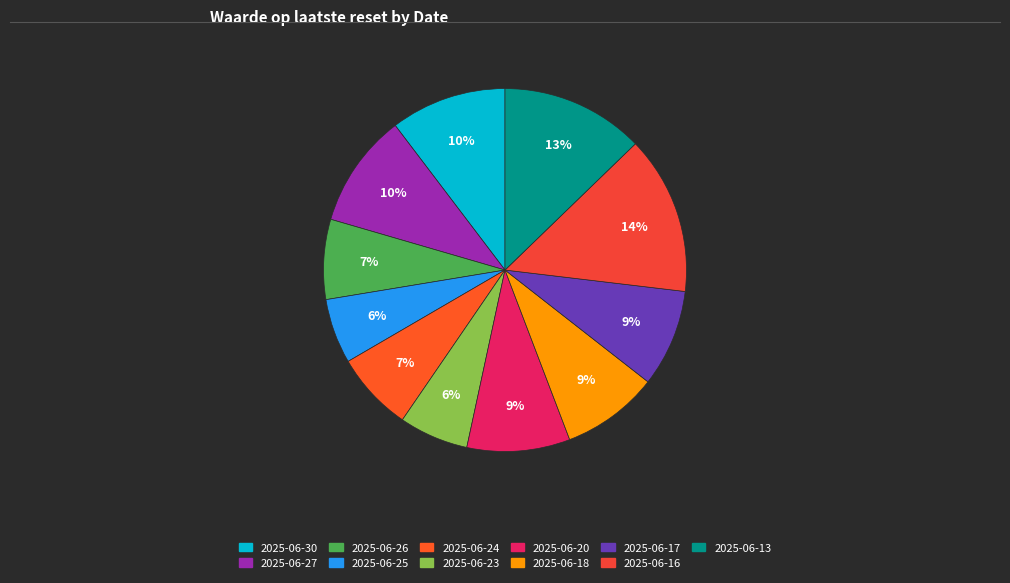

Is there any slice that represents more than half of the pie?

No